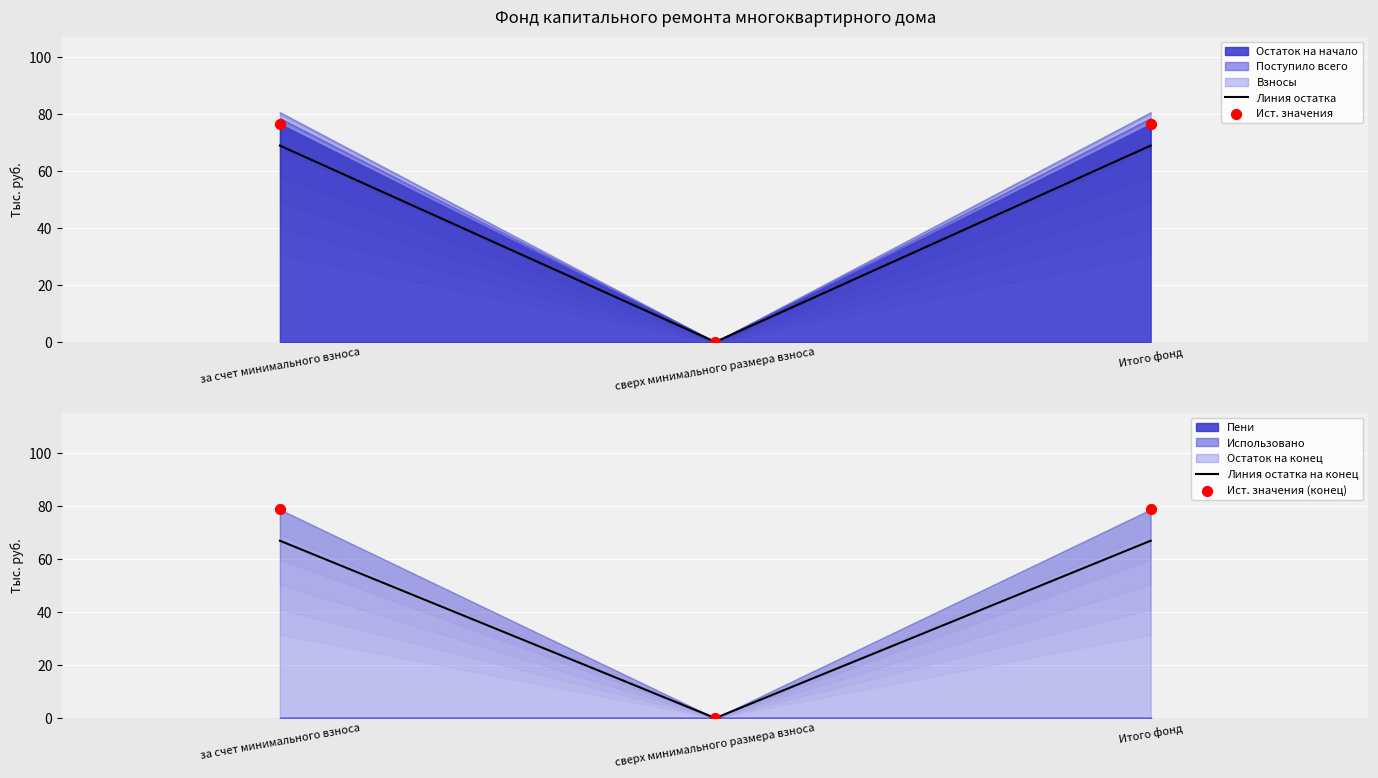

What are all the series names shown in the legend?

Остаток на начало, Поступило всего, Взносы, Пени, Использовано, Остаток на конец